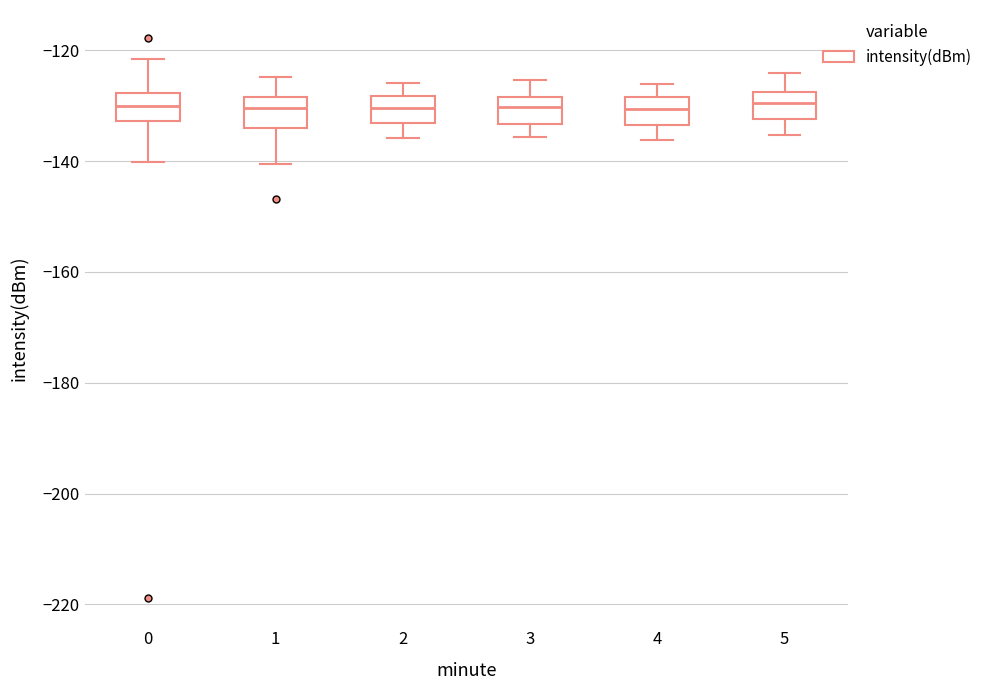

Reading left to right, transcribe this box plot: for each box, give where its median line is, the range the box spans, and where its two whiskers end, as read against the y-axis. The values are not printed on the chart, so give them approximately, as read against the axis.

0: median -130, box -132 to -128, whiskers -140 to -122
1: median -130, box -134 to -128, whiskers -140 to -124
2: median -130, box -134 to -128, whiskers -136 to -126
3: median -130, box -134 to -128, whiskers -136 to -126
4: median -130, box -134 to -128, whiskers -136 to -126
5: median -130, box -132 to -128, whiskers -136 to -124